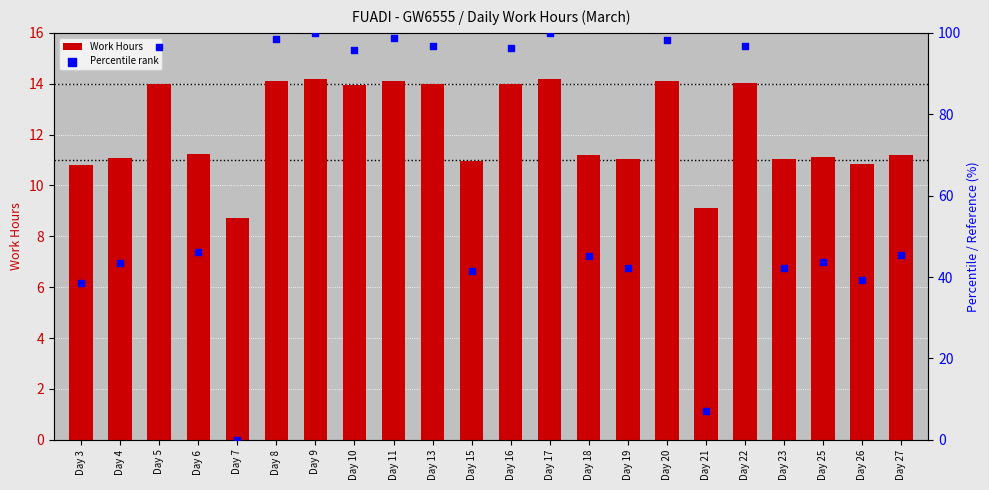

What are all the series names shown in the legend?

Work Hours, Percentile rank